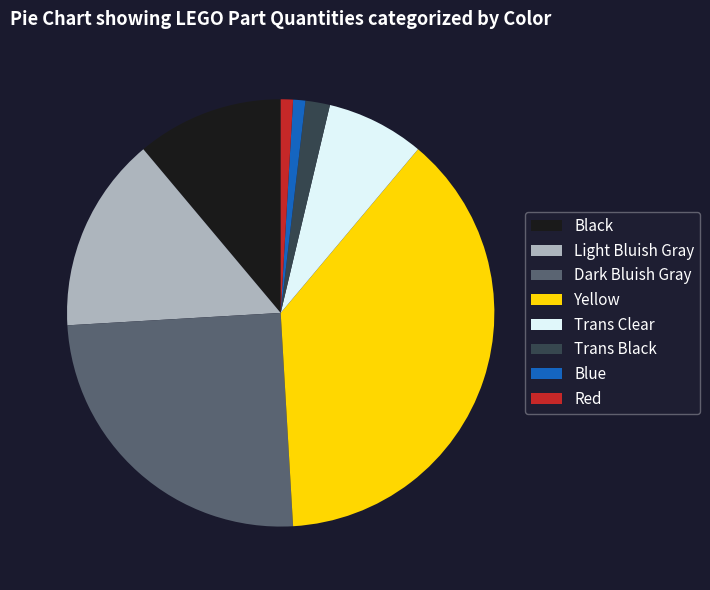

Which slice is the largest?

Yellow